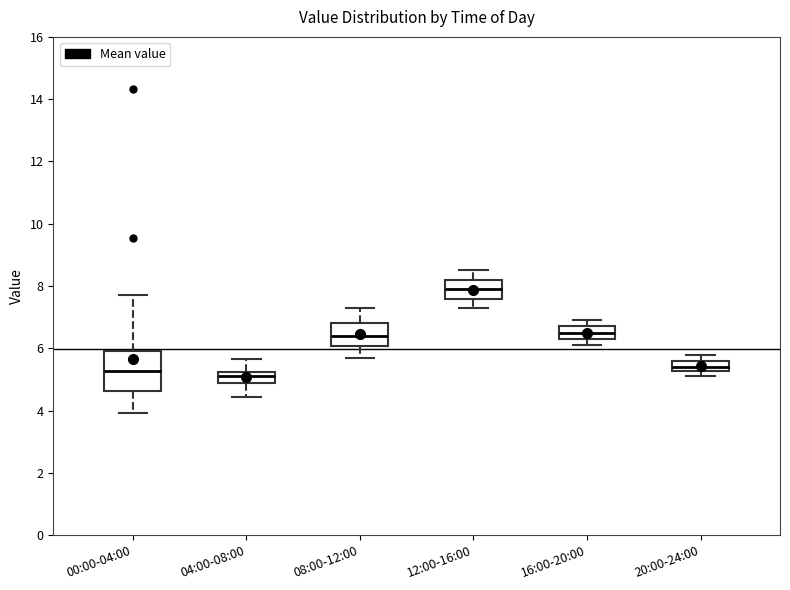

Where does the median line of the box for 00:00-04:00 sit on the y-axis? The values are not printed on the chart, so give them approximately, as read against the axis.

5.2